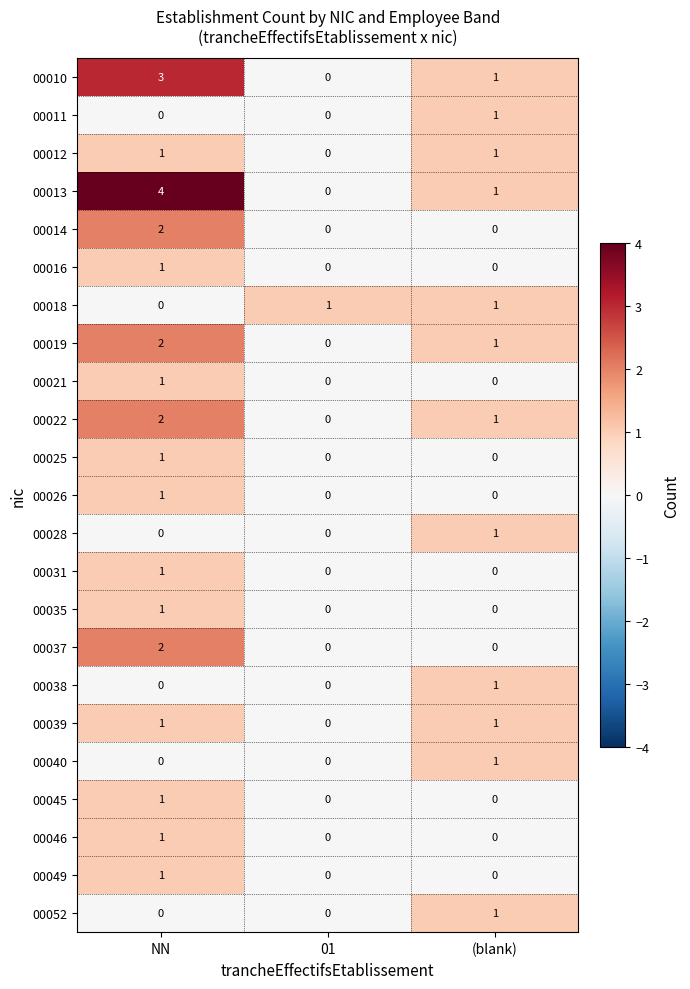

Count the 00019 values in the range 0 to 2.

3